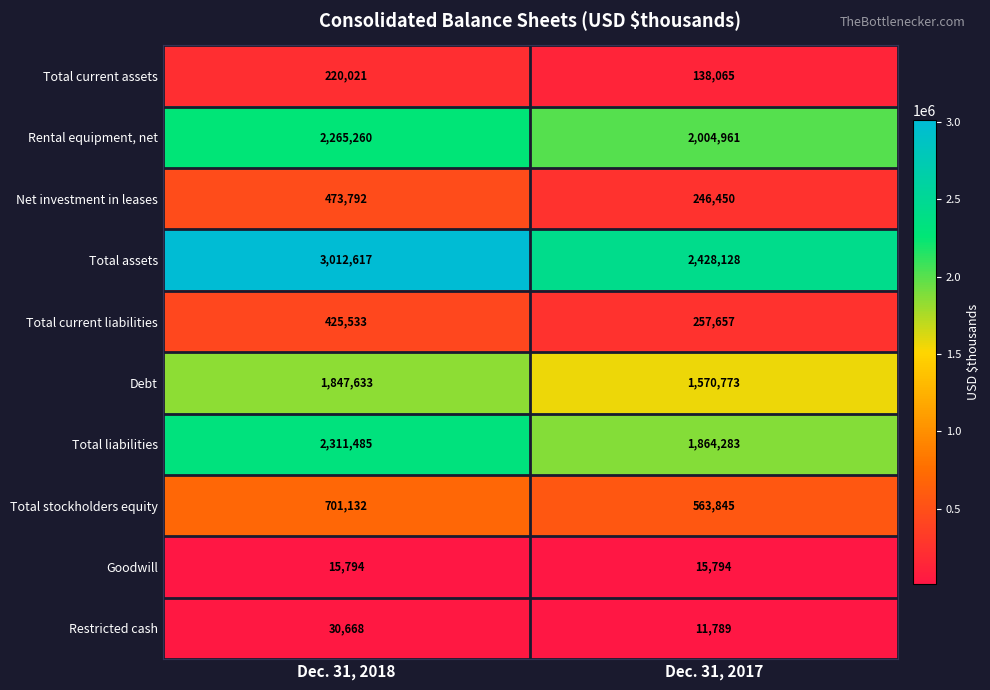

Rank the categories by Total current liabilities value from highest to lowest.

Dec. 31, 2018, Dec. 31, 2017